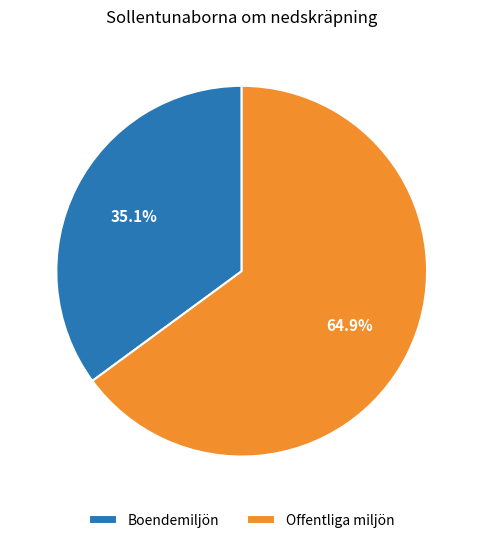

Combined, what portion of the pie is Boendemiljön and Offentliga miljön?

100.0%